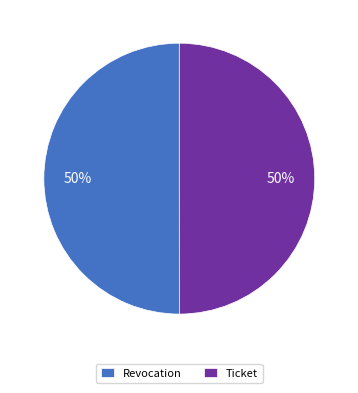

True or false: Revocation accounts for 50% of the total.

True